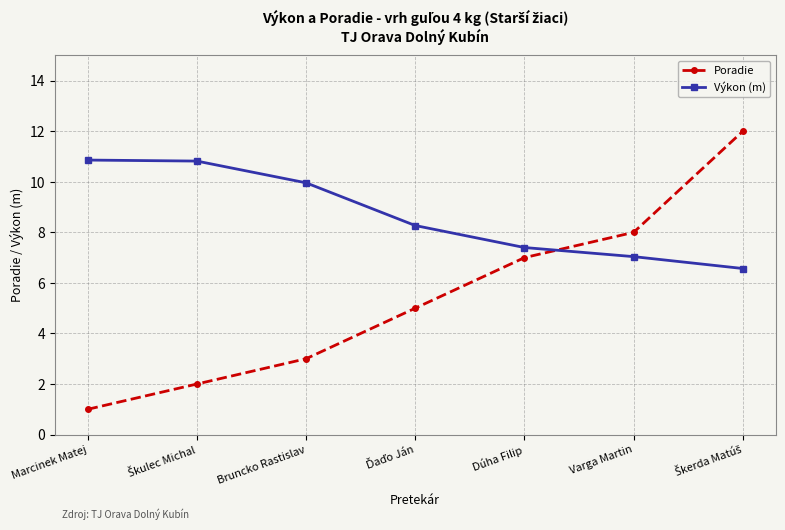

Rank the series at Varga Martin from highest to lowest value.

Poradie, Výkon (m)